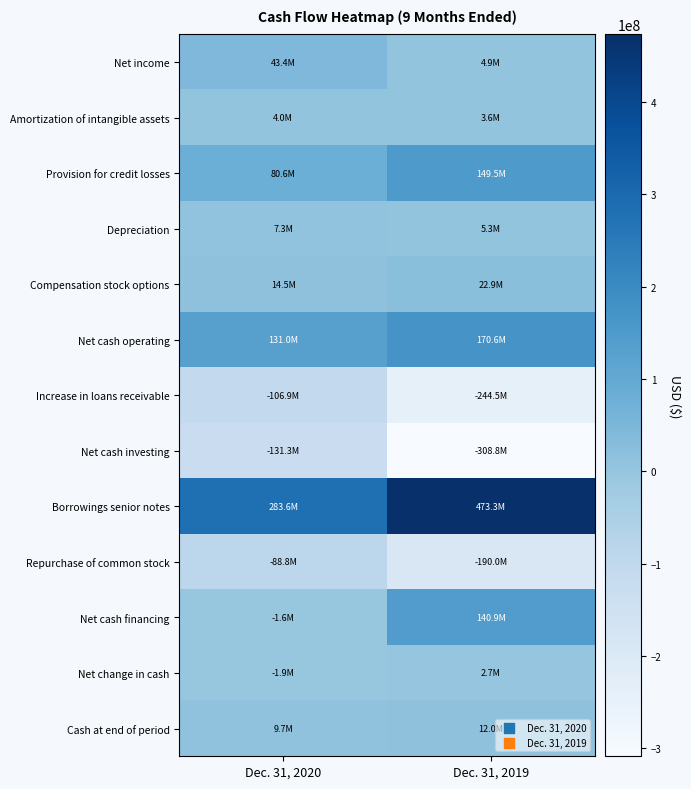

Which label corresponds to the smallest value in the chart?

Dec. 31, 2019